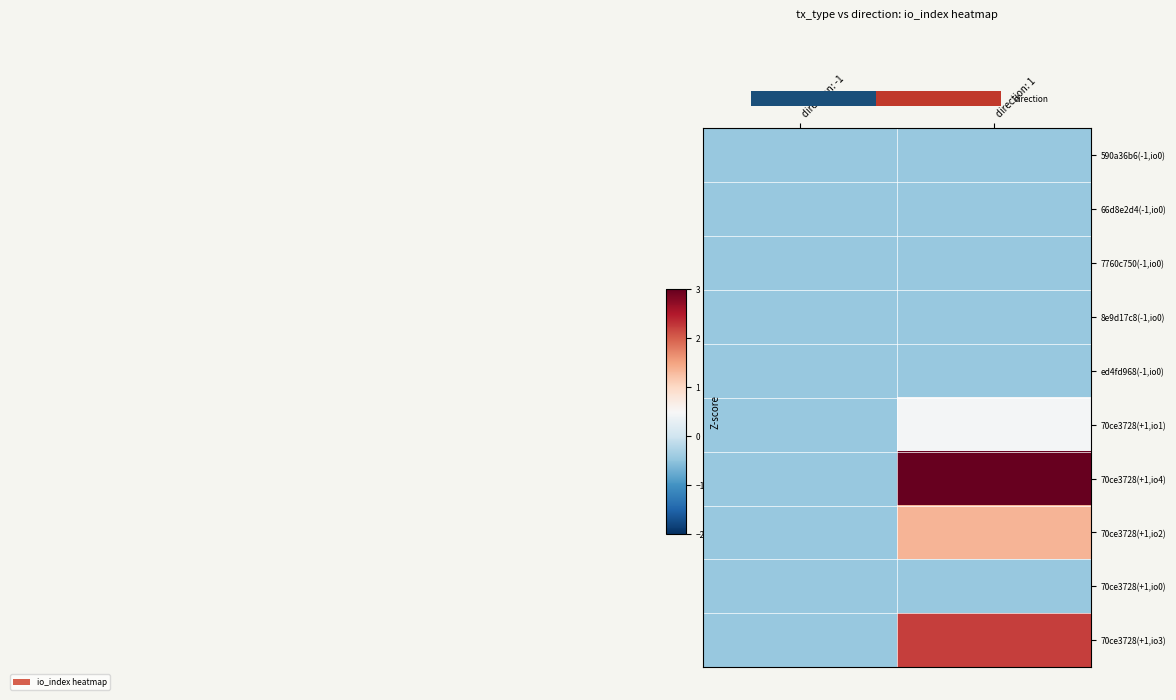

At which category does the chart reach its peak across all series?

direction: 1